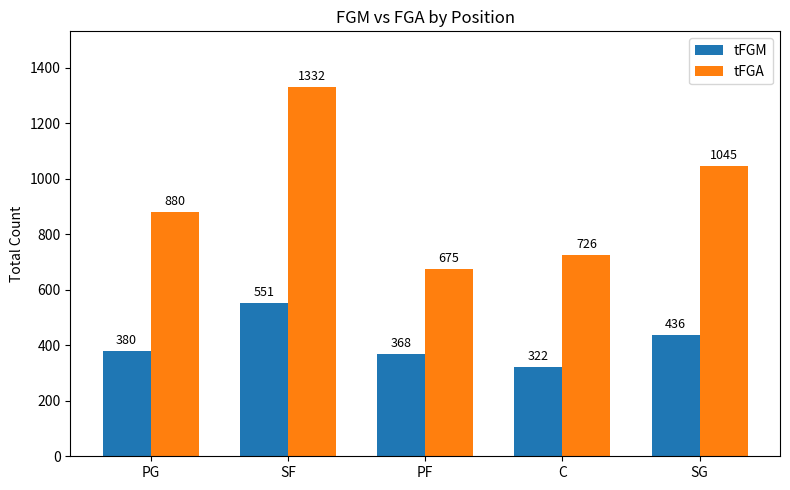

Reading left to right, extract all data points from this chart.

tFGM: 380	551	368	322	436
tFGA: 880	1332	675	726	1045